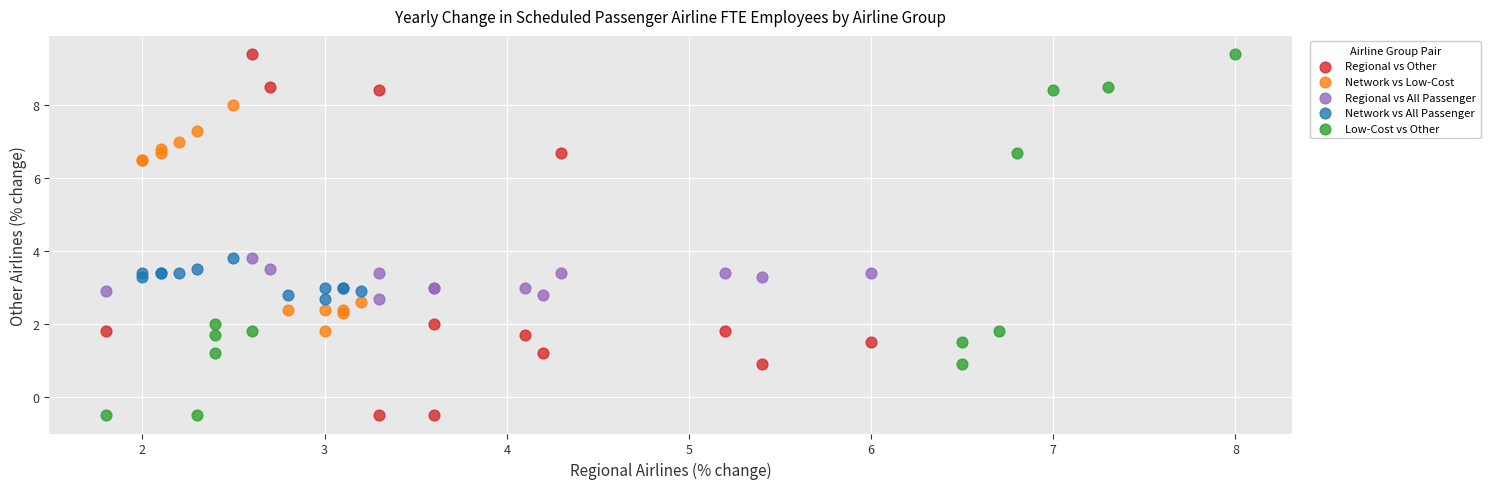

What are all the series names shown in the legend?

Regional vs Other, Network vs Low-Cost, Regional vs All Passenger, Network vs All Passenger, Low-Cost vs Other